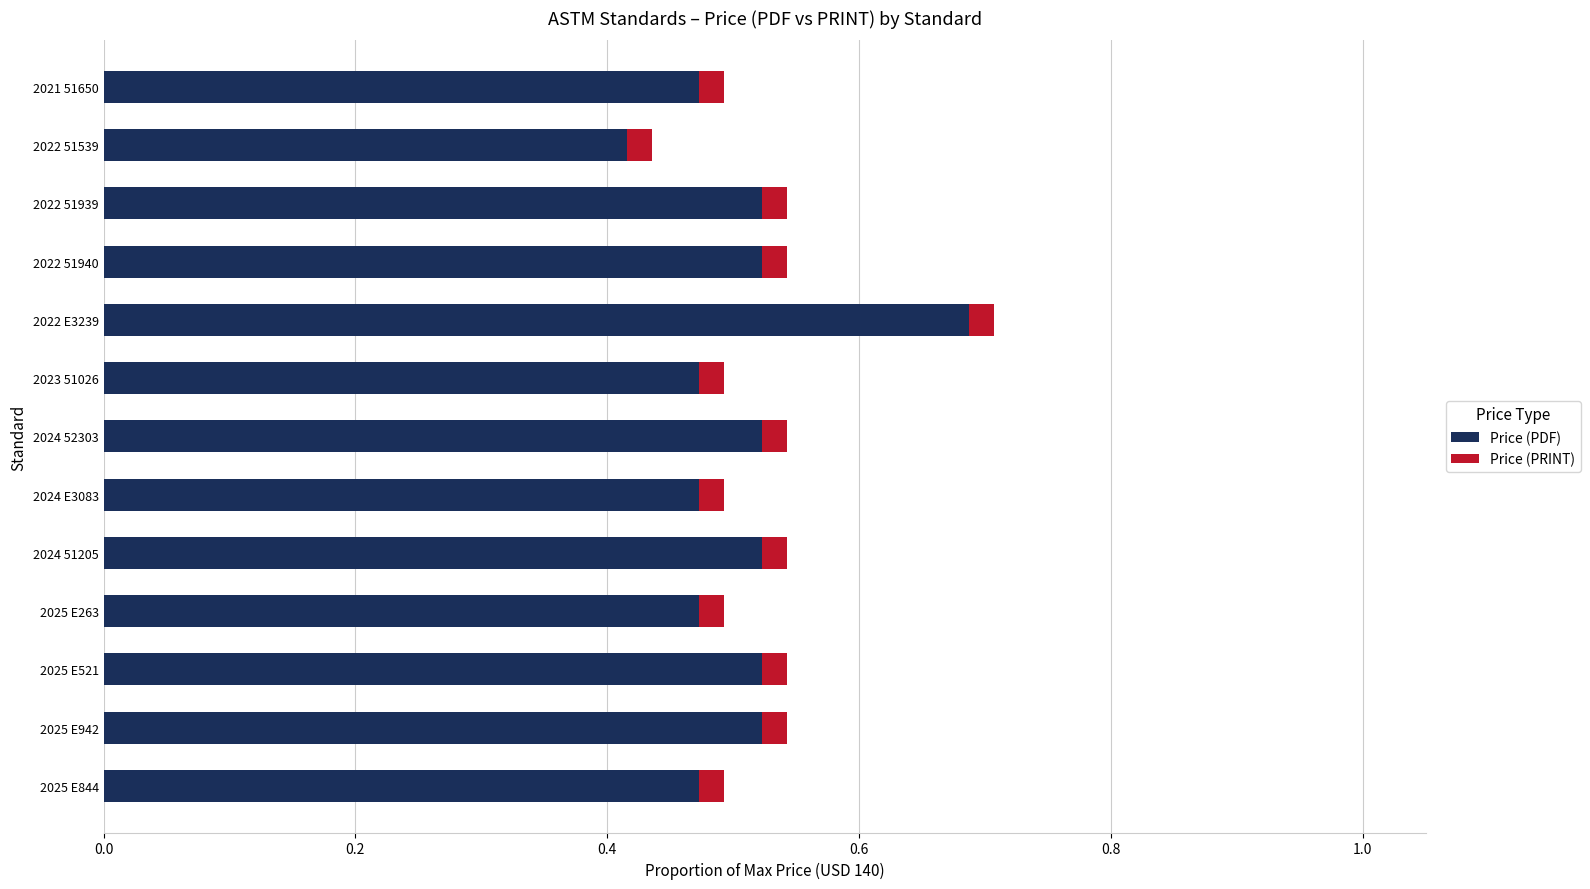

What position from the left is 0.8?

5